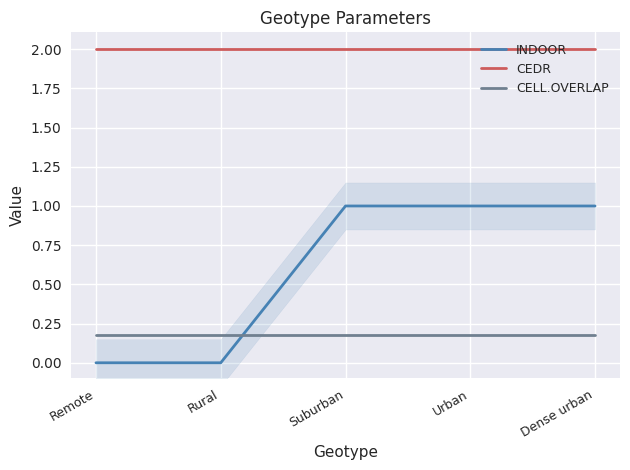

Rank the categories by CELL.OVERLAP value from lowest to highest.

Remote, Rural, Suburban, Urban, Dense urban